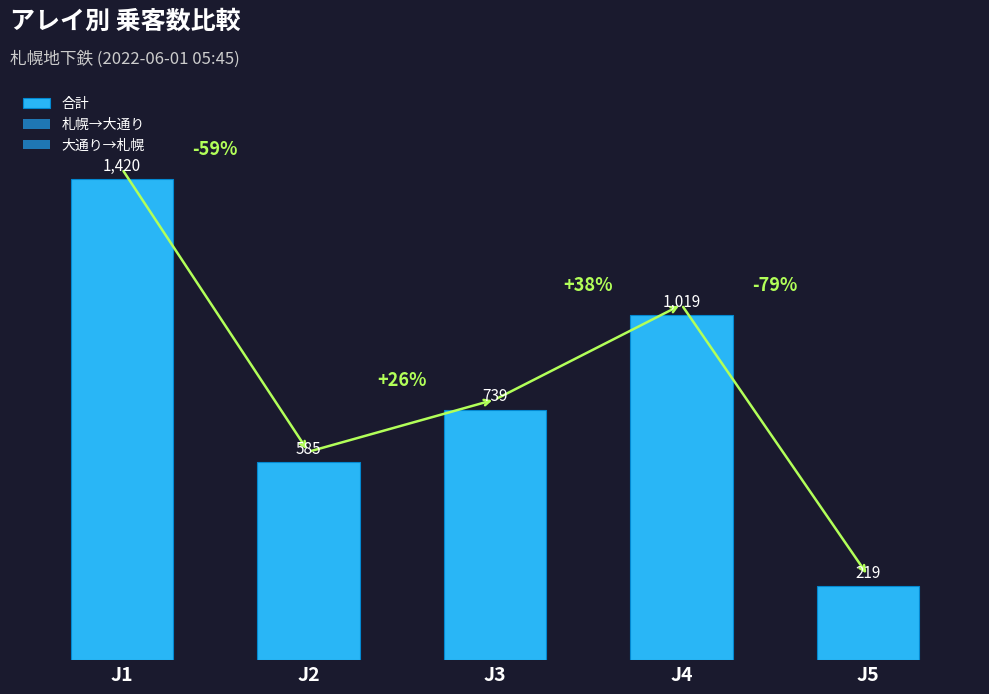

Which has a higher value, J5 or J1?

J1